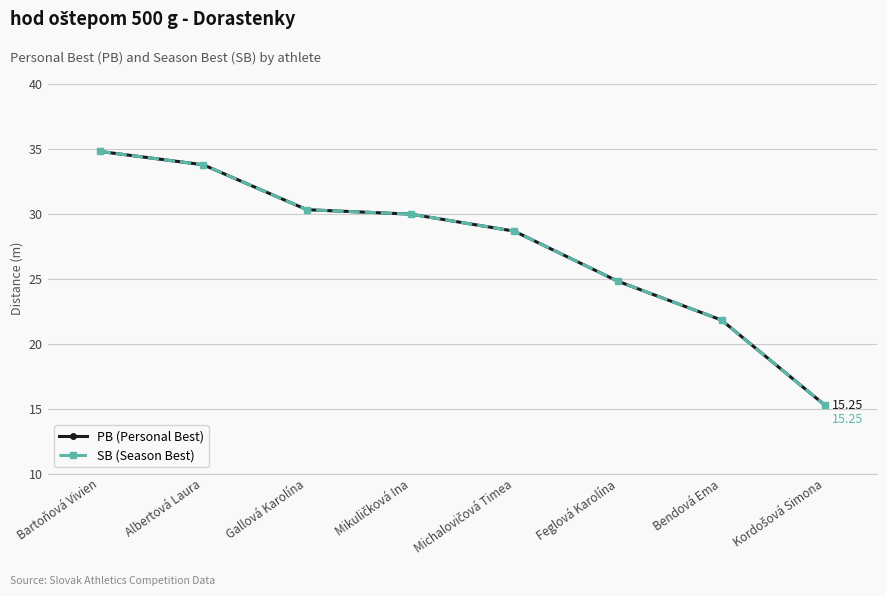

Is this an area chart (filled region under the line)?

No